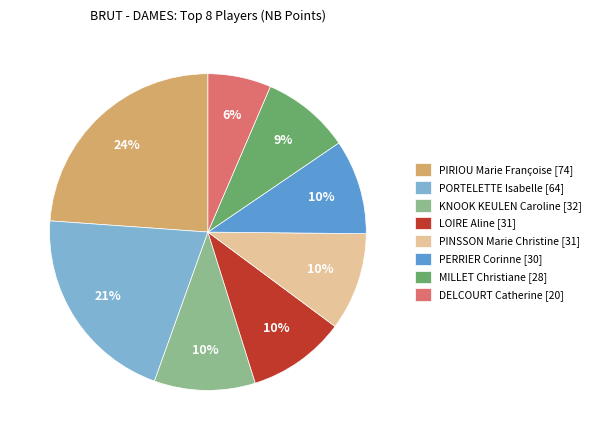

Which category has the smallest portion of the pie?

DELCOURT Catherine